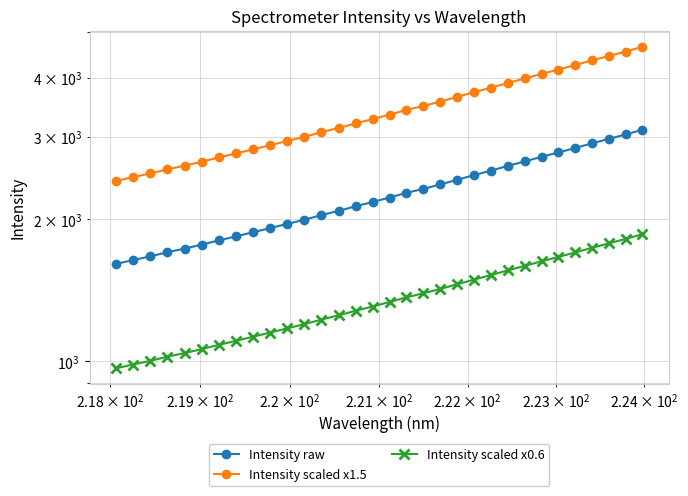

What is the value of the Intensity raw point at the 8th from the left?

1841.4